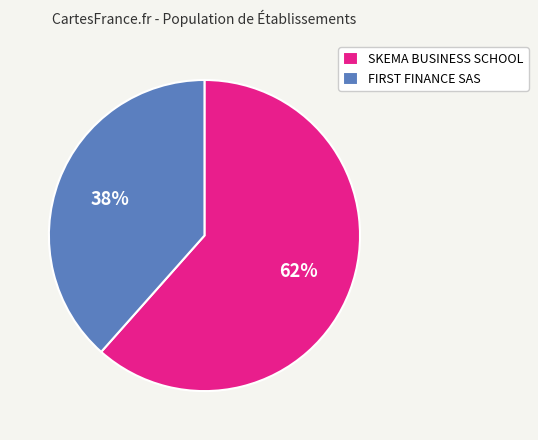

How many slices are in this pie chart?

2